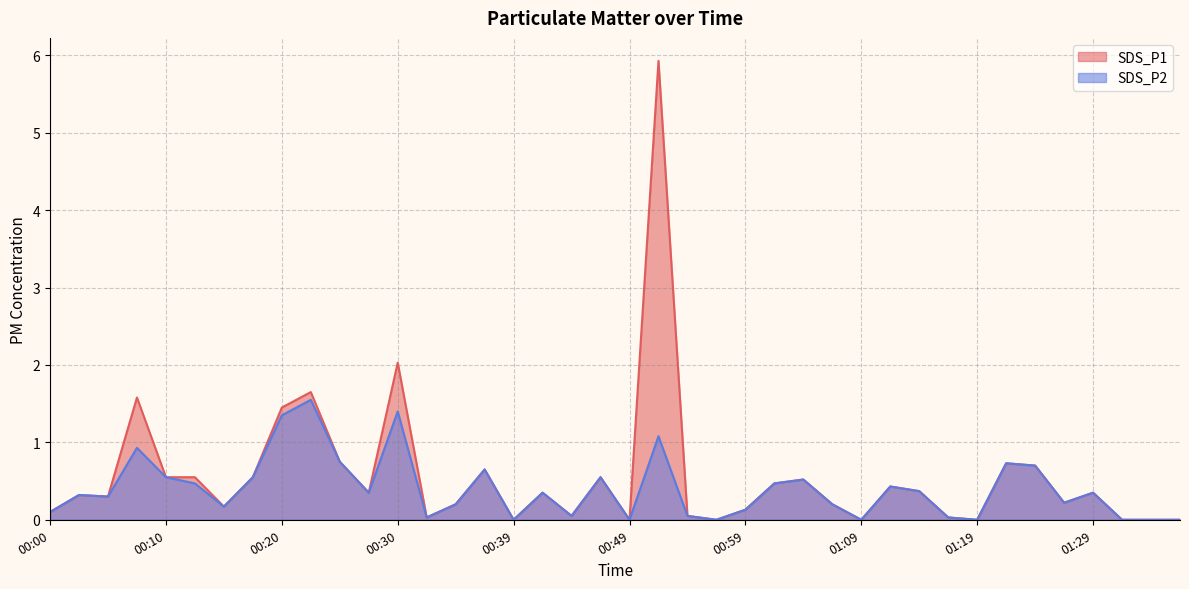

What is the label of the 35th point from the right?

00:13